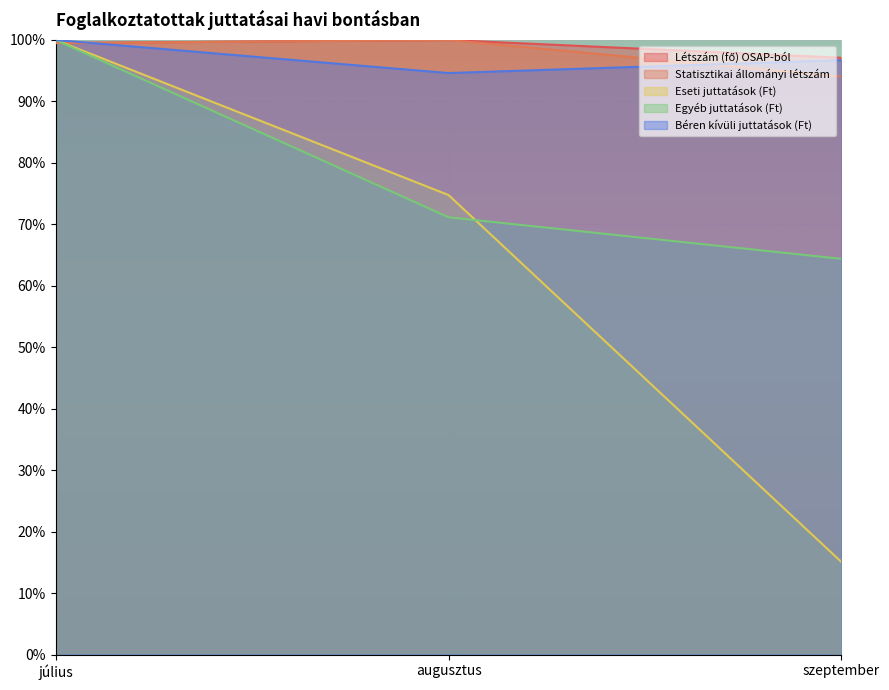

Does the chart display data point markers on the line(s)?

No